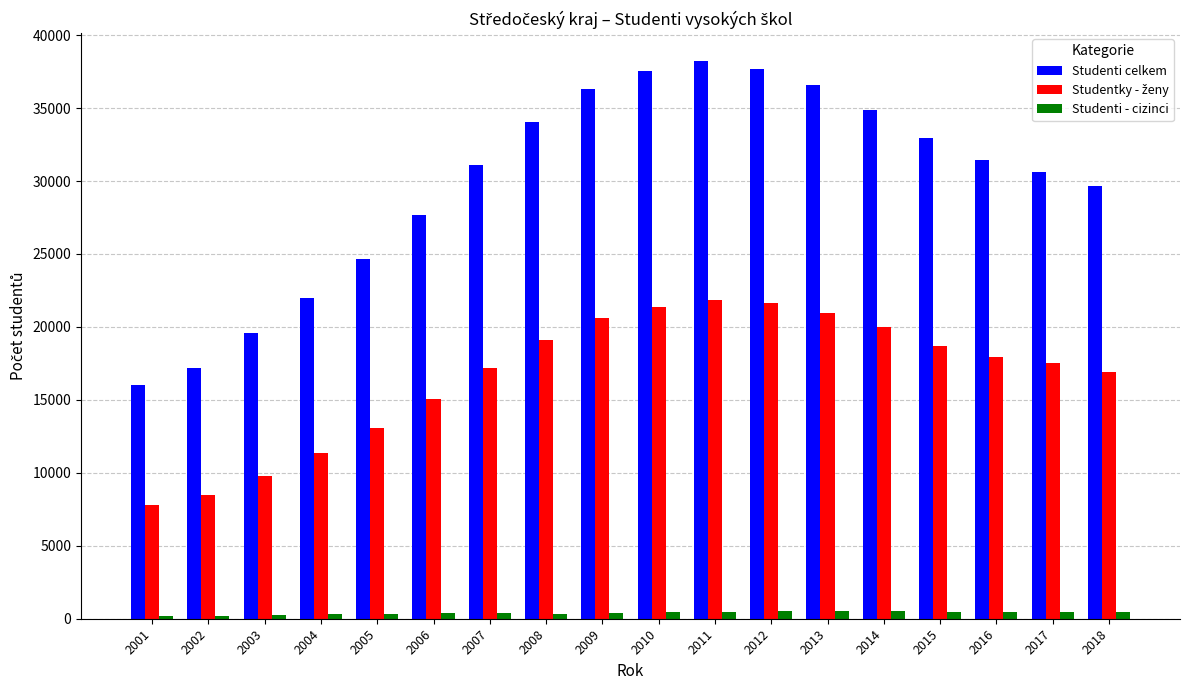

Is it true that Studenti celkem equals 31468 at 2016?

True